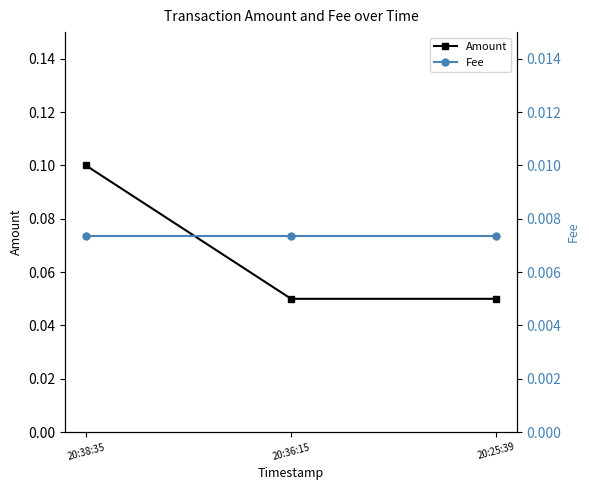

What are all the series names shown in the legend?

Amount, Fee